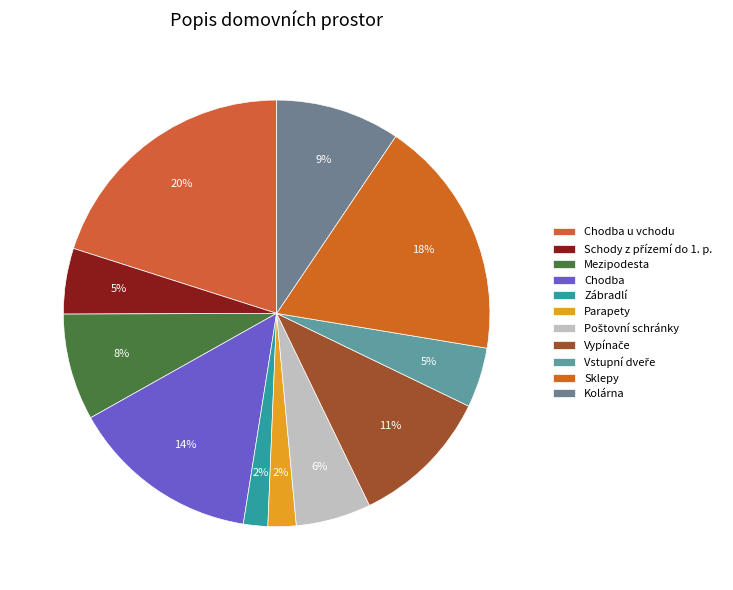

Does any single category account for the majority?

No